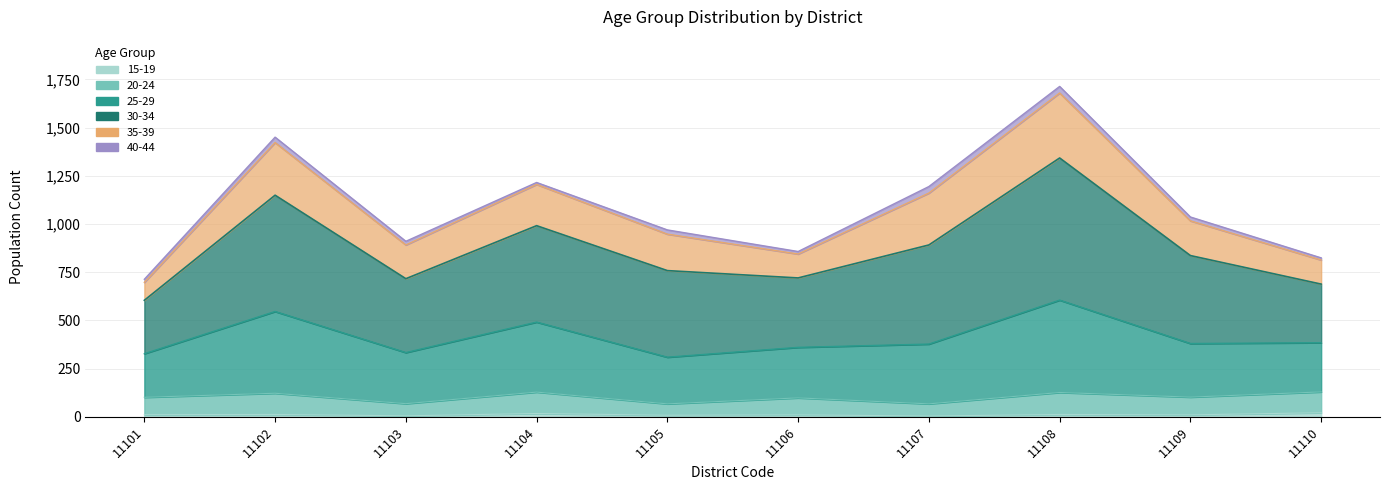

Which label corresponds to the smallest value in the chart?

11107